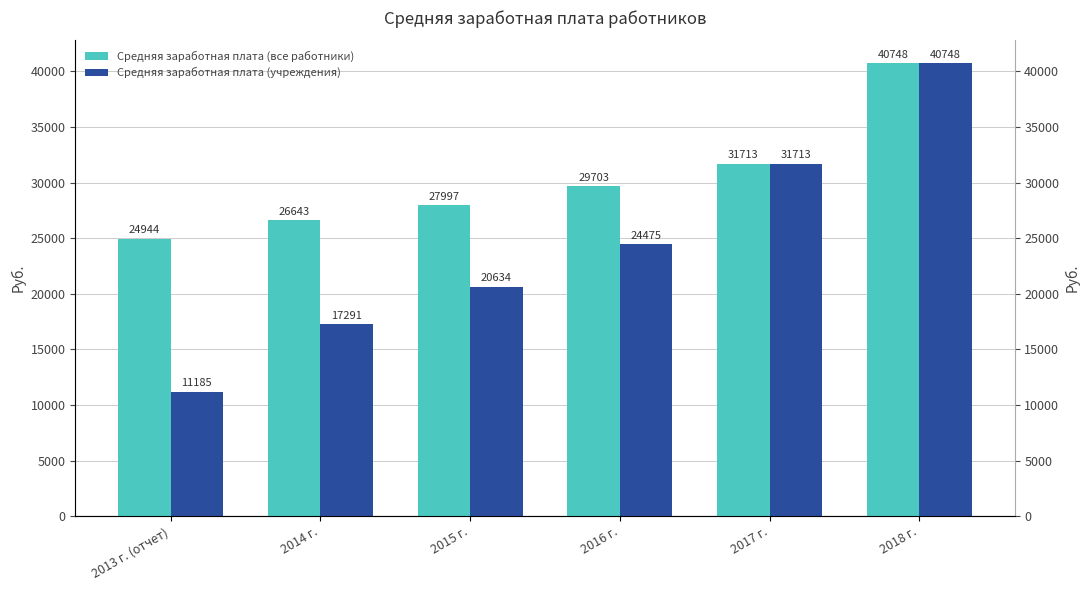

Reading right to left, list all the values displayed in this chart.

Средняя заработная плата (все работники): 40748.0	31713.0	29703.0	27997.0	26643.0	24944.0
Средняя заработная плата (учреждения): 40748.0	31713.0	24475.3	20633.8	17291.3	11184.7